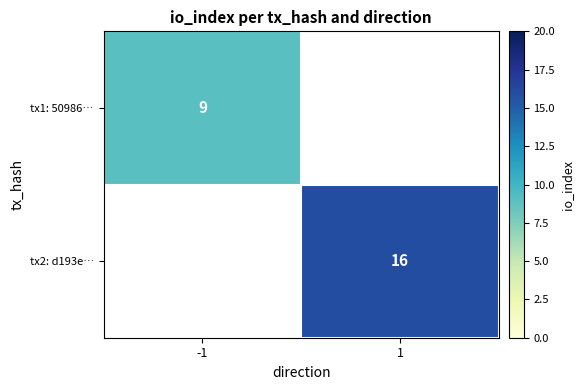

The value of tx1: 50986… at -1 is 9. True or false?

True